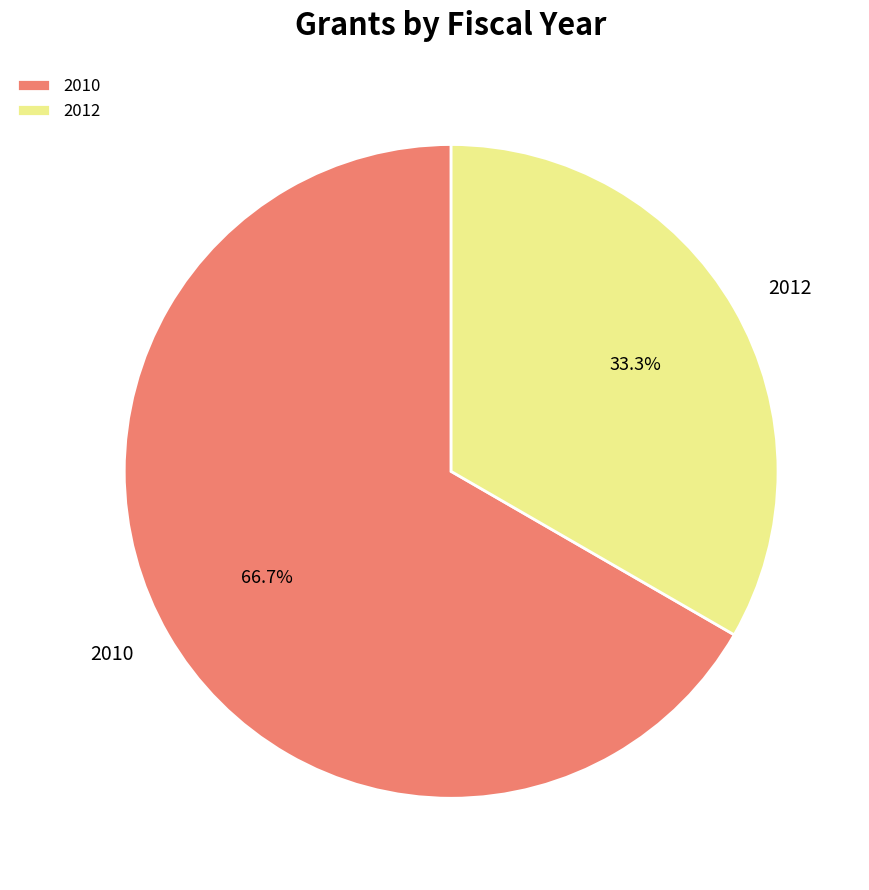

Which has a higher value, 2010 or 2012?

2010